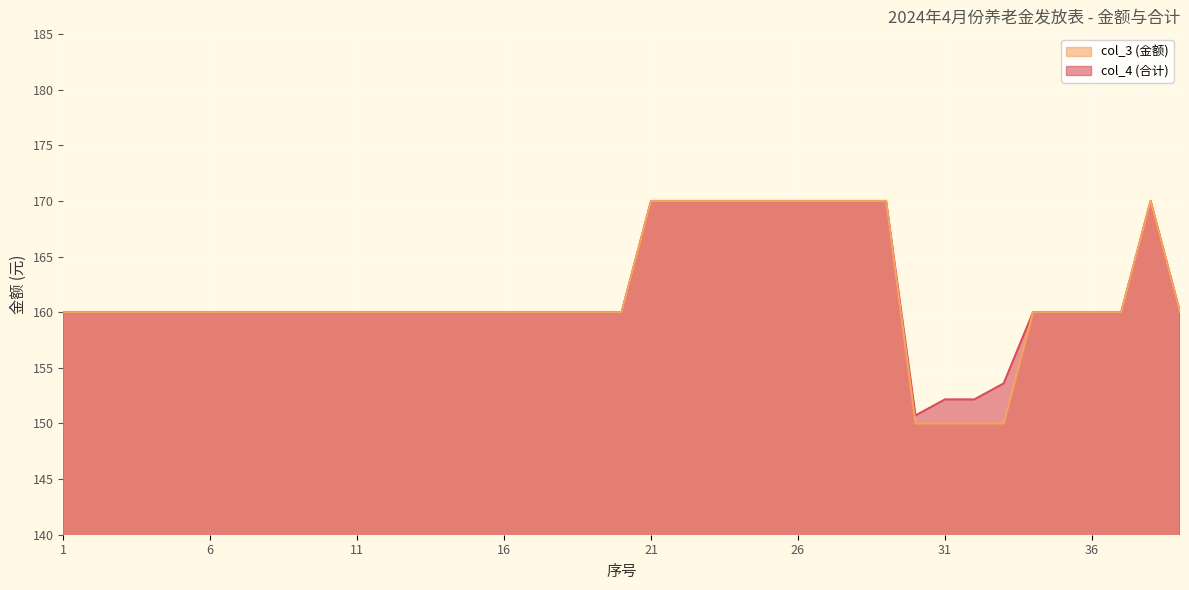

List the labels in order of col_3 (金额) value, smallest first.

30, 31, 32, 33, 1, 2, 3, 4, 5, 6, 7, 8, 9, 10, 11, 12, 13, 14, 15, 16, 17, 18, 19, 20, 34, 35, 36, 37, 39, 21, 22, 23, 24, 25, 26, 27, 28, 29, 38